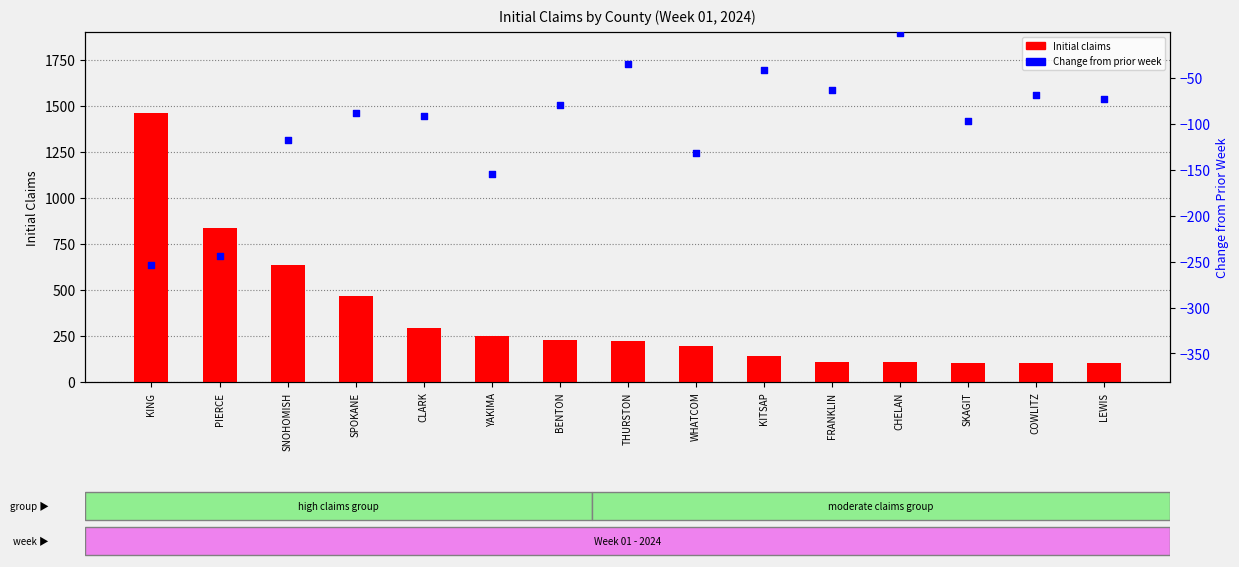

What are all the series names shown in the legend?

Initial claims, Change from prior week